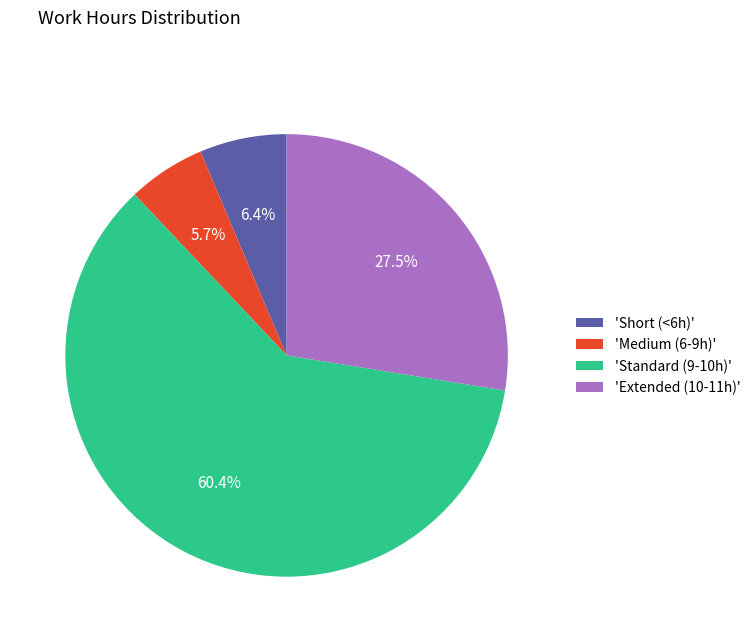

What percentage is NOT represented by 'Short (<6h)'?

93.6%